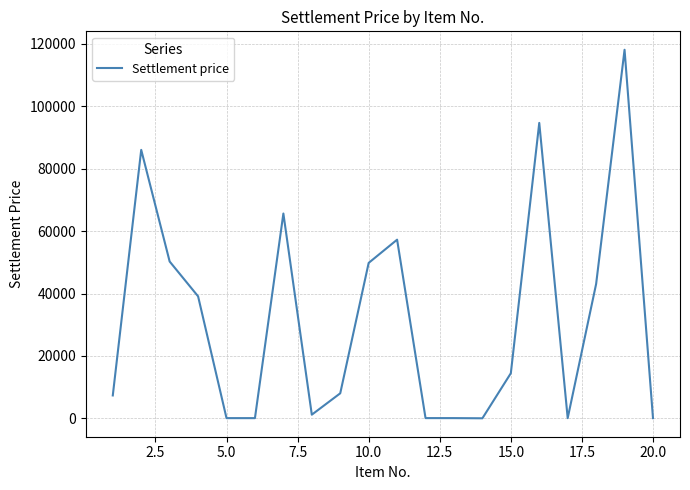

Count the number of values greater than 14470.

10